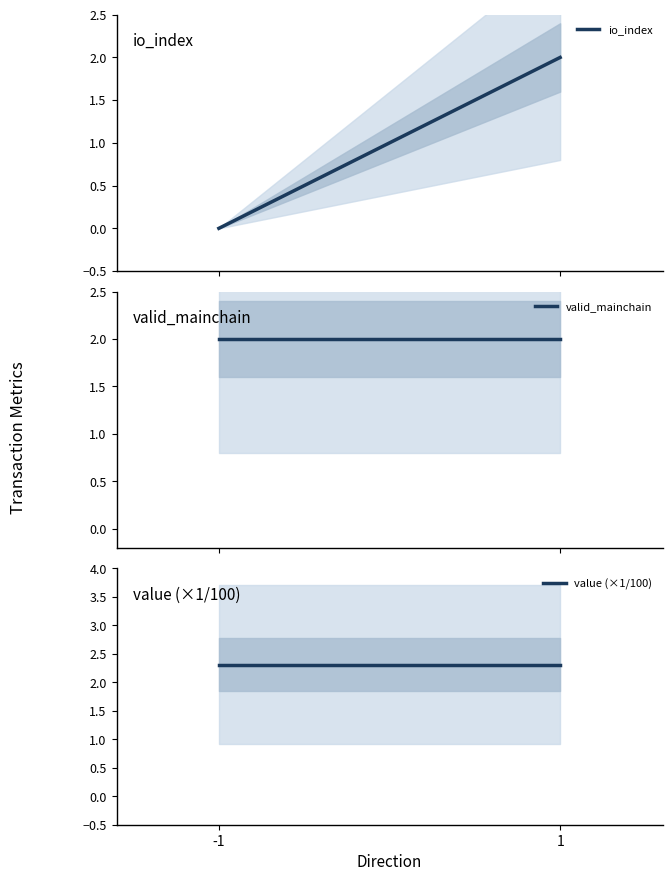

At which category is the sum across all series the highest?

1